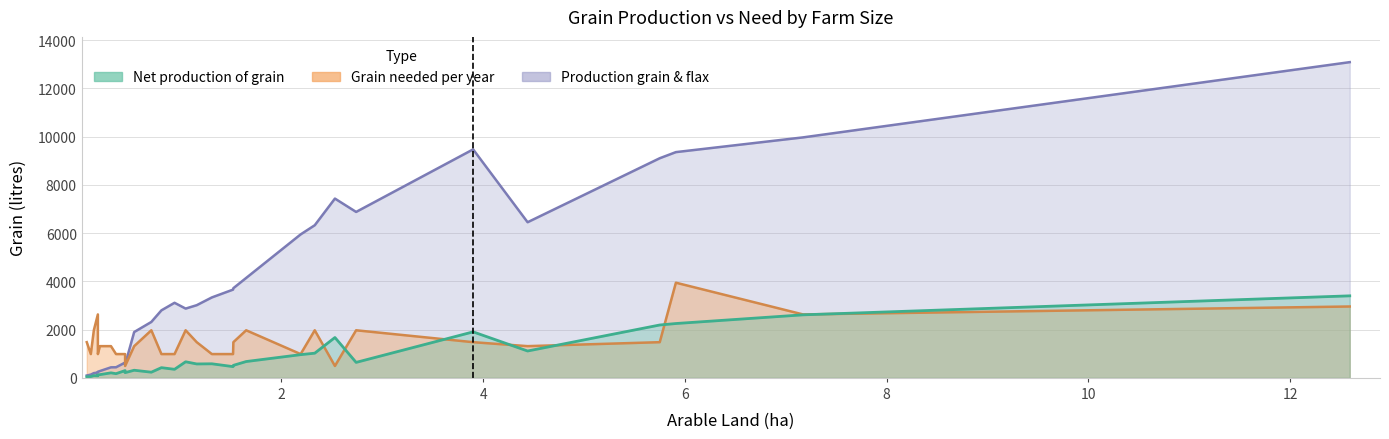

Is it true that grain_needed equals 1303.0 at 16?

False